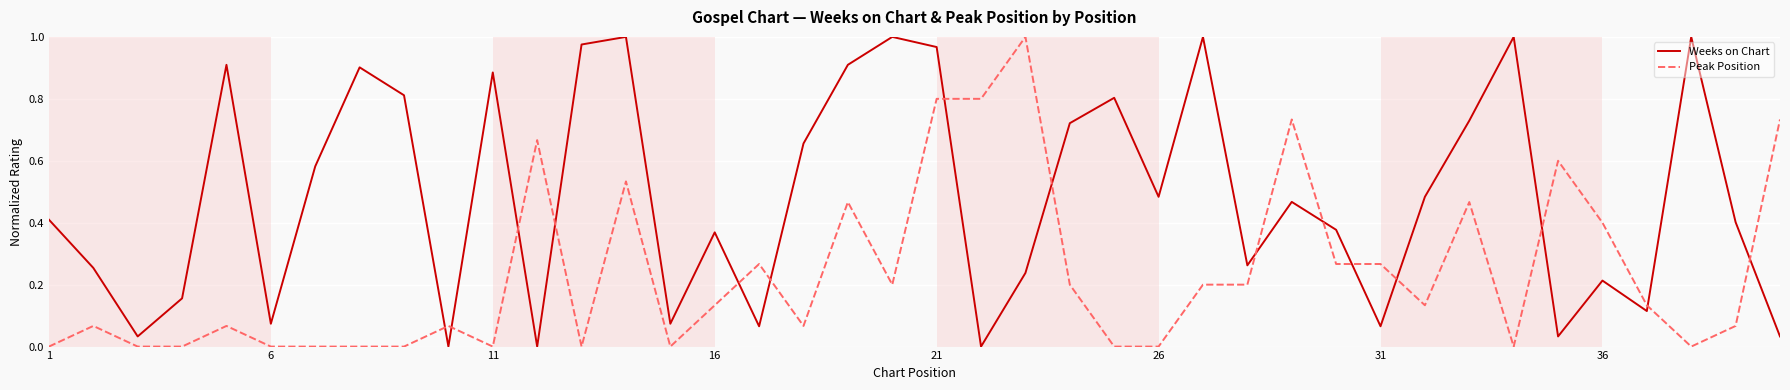

Which series ends up on top after the final intersection of Peak Position and Weeks on Chart?

Peak Position